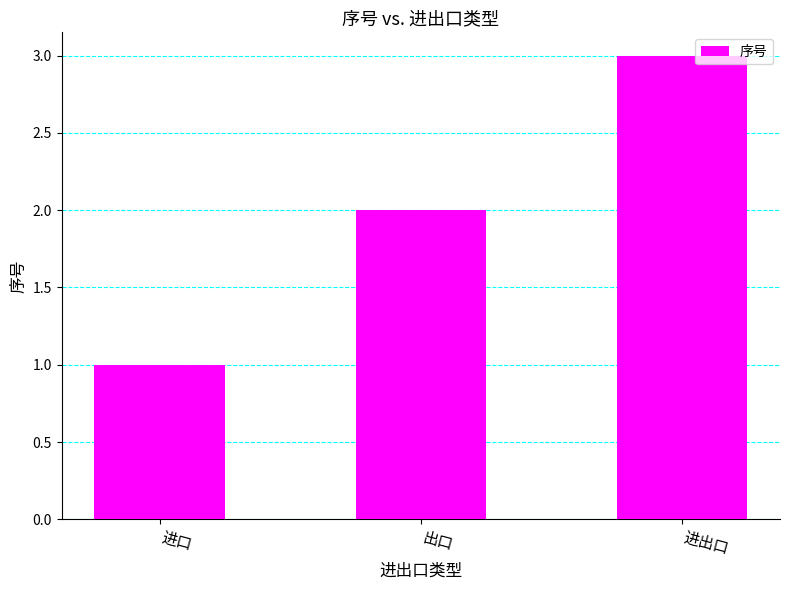

List the labels in order of value, largest first.

进出口, 出口, 进口